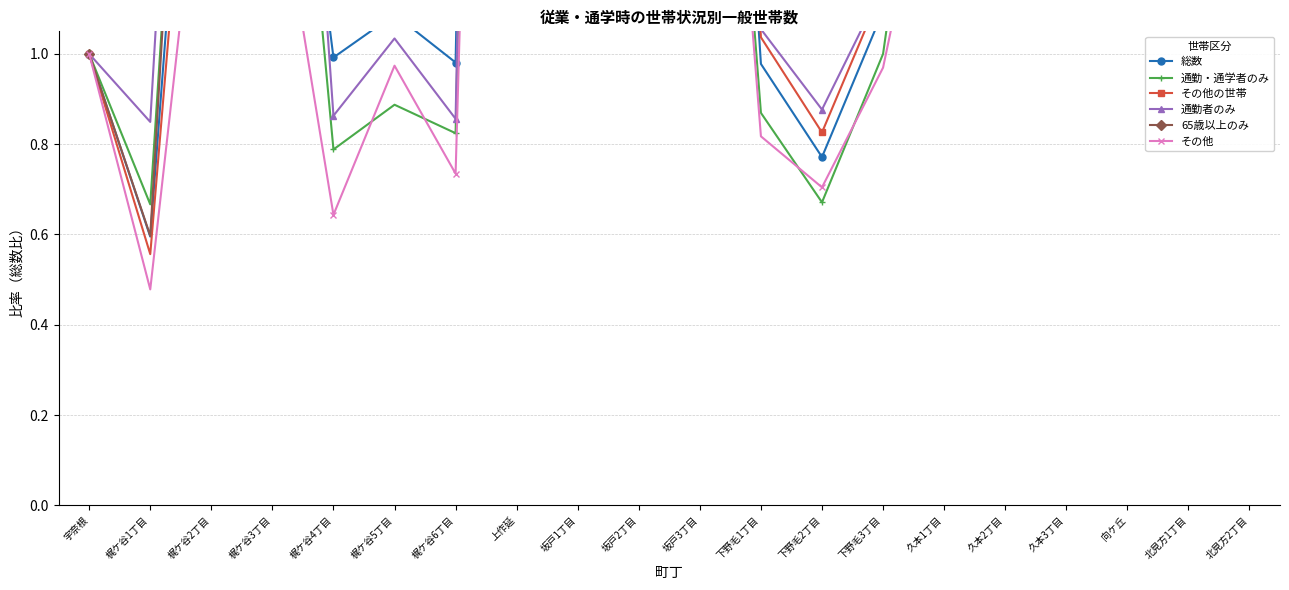

True or false: 総数 has more than 0 interior local peaks.

True